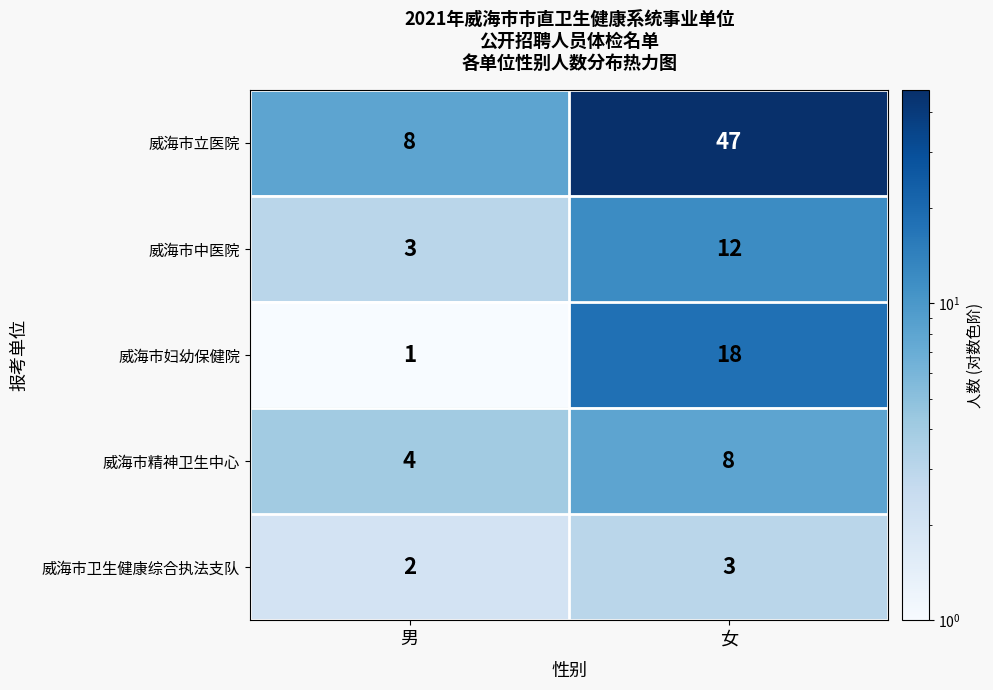

The value of 威海市精神卫生中心 at 男 is 4. True or false?

True